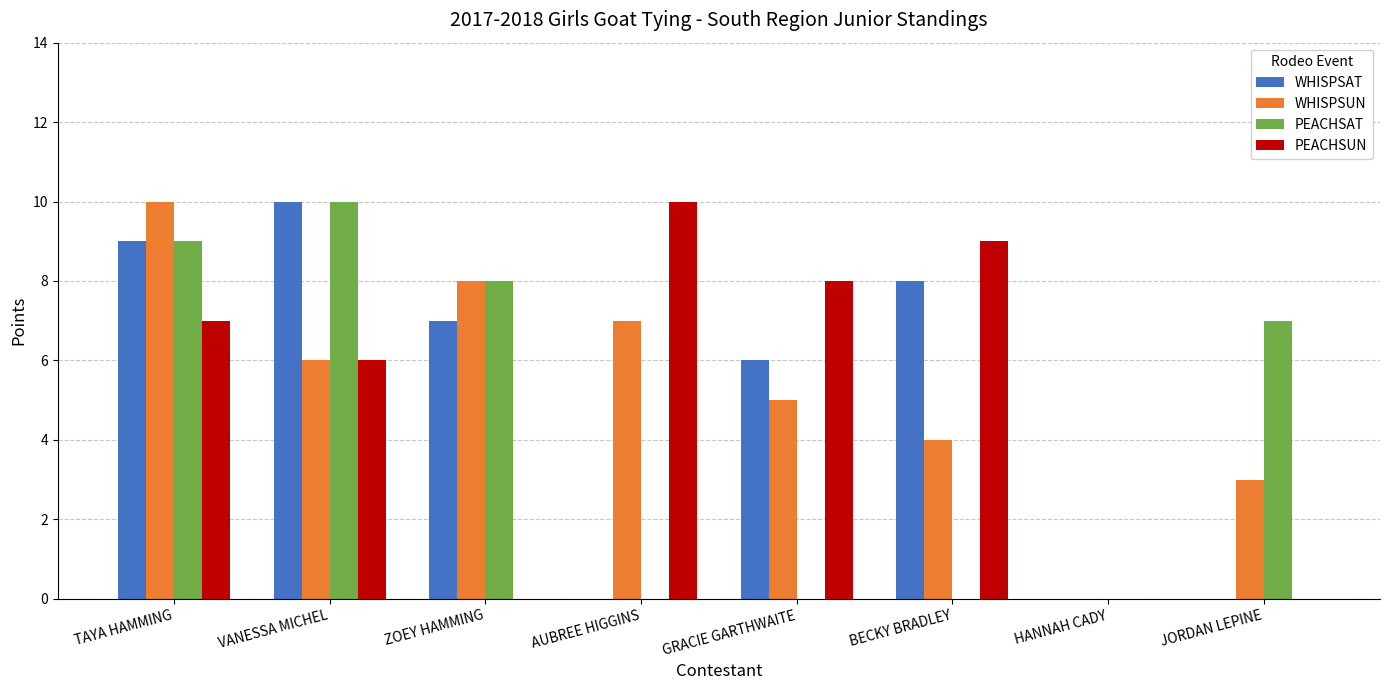

What is the greatest value displayed?

10